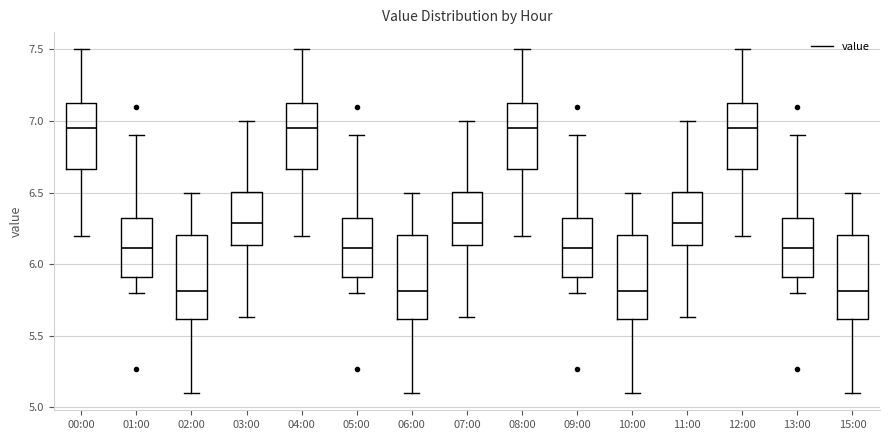

Where is the upper edge of the box for 00:00 on the y-axis? The values are not printed on the chart, so give them approximately, as read against the axis.

7.15